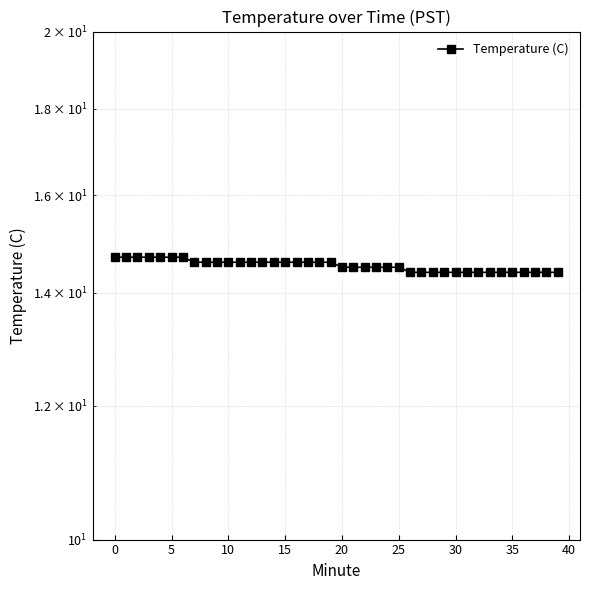

What is the minimum value shown in the chart?

14.4